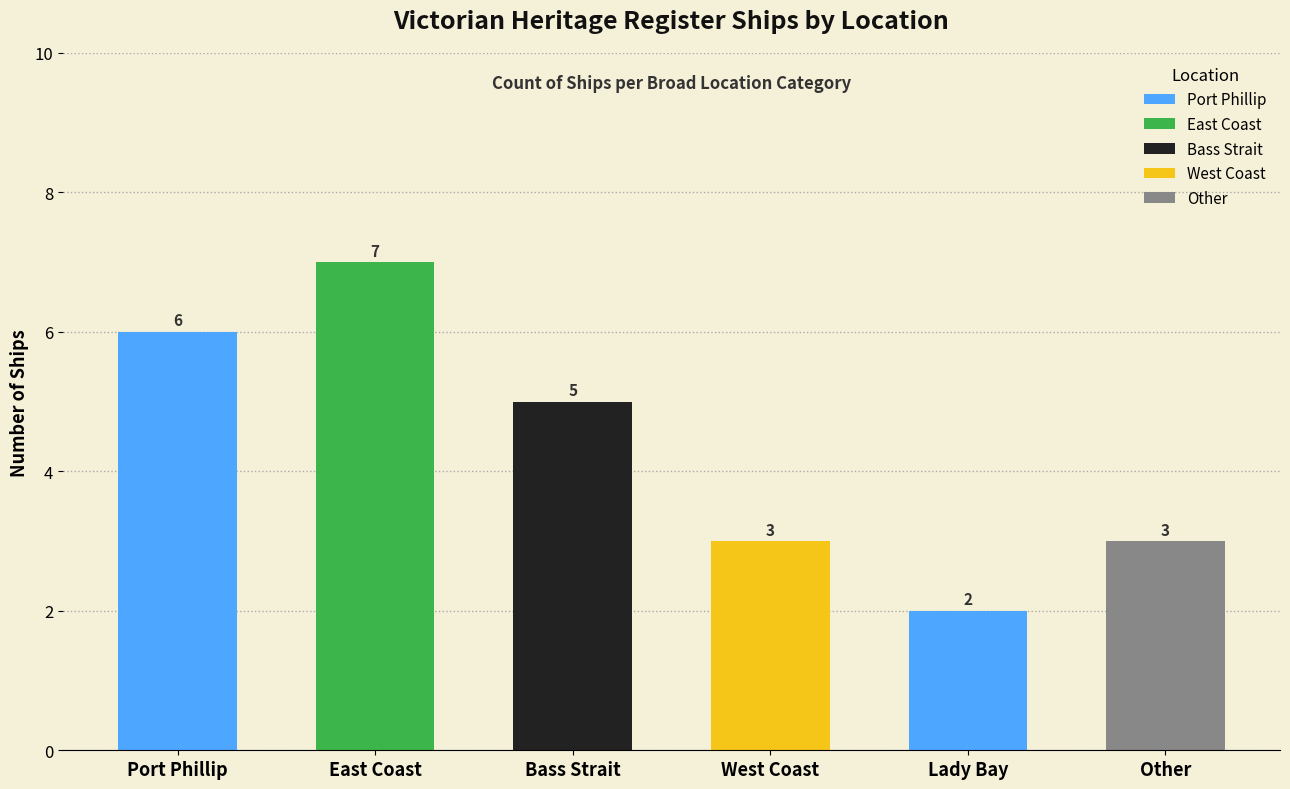

What is the value of the 1st bar from the left?

6